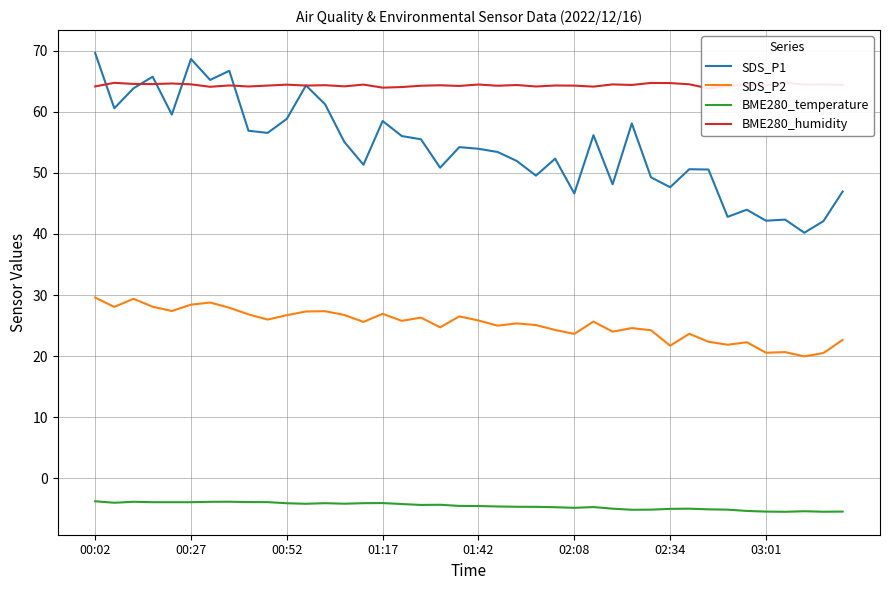

Is this an area chart (filled region under the line)?

No